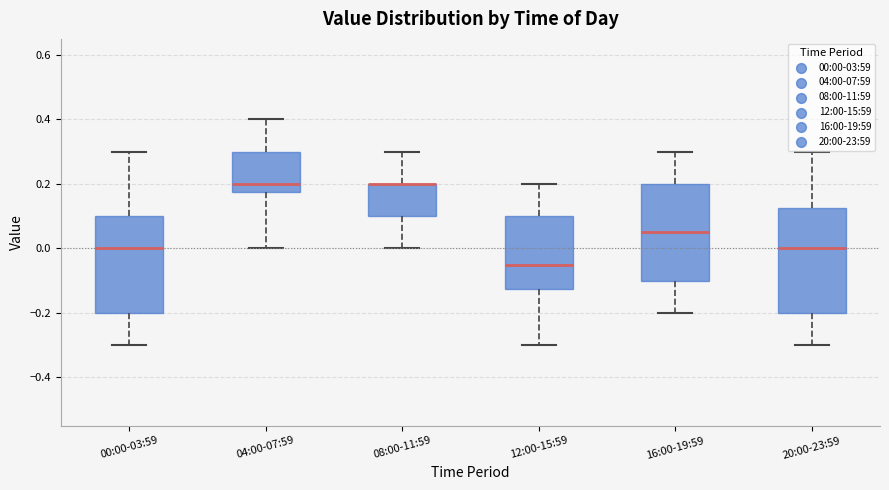

Which box is the tallest, from its lower edge to its upper edge?

20:00-23:59